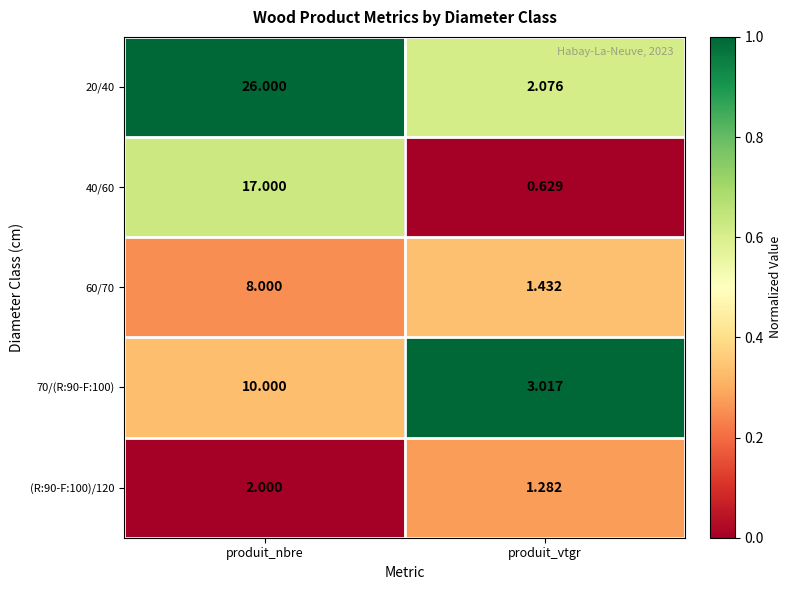

Which series changed the most between produit_nbre and produit_vtgr?

20/40